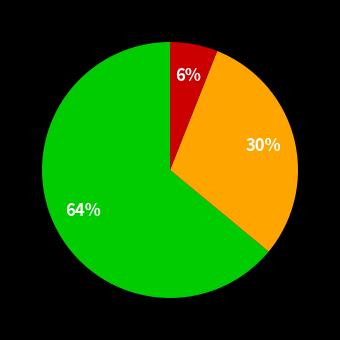

To the nearest percent, what is the average slice percentage?

33%